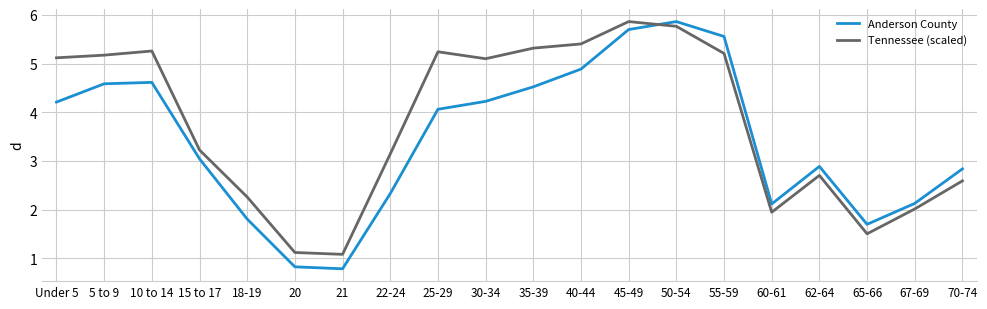

At which label does Anderson County reach its peak?

50-54